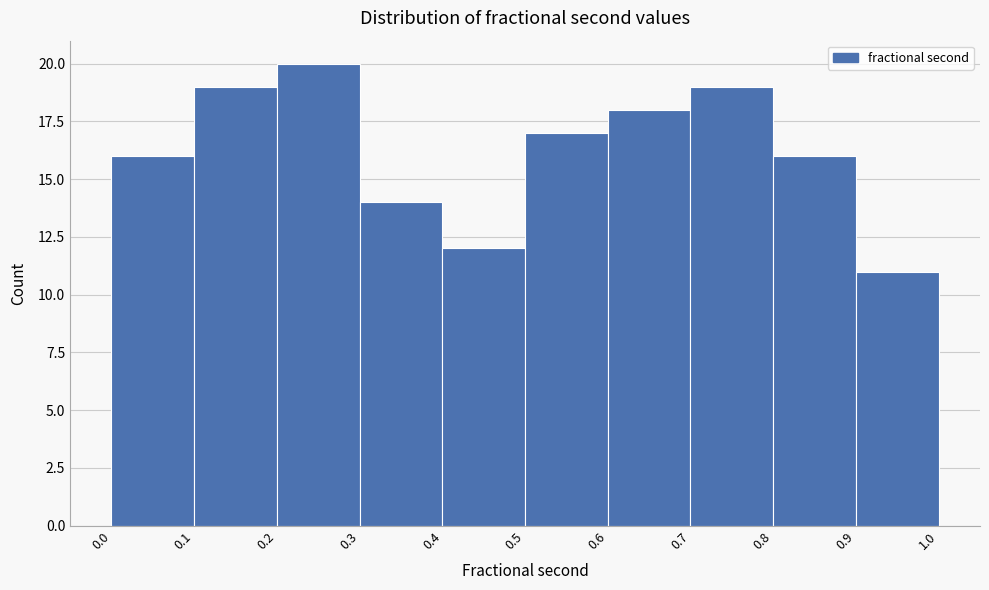

Reading left to right, transcribe this chart: for each bar, give the range it covers on the x-axis and its height. The values are not printed on the chart, so give them approximately, as read against the axis.

0.0 to 0.1: 16
0.1 to 0.2: 19
0.2 to 0.3: 20
0.3 to 0.4: 14
0.4 to 0.5: 12
0.5 to 0.6: 17
0.6 to 0.7: 18
0.7 to 0.8: 19
0.8 to 0.9: 16
0.9 to 1.0: 11